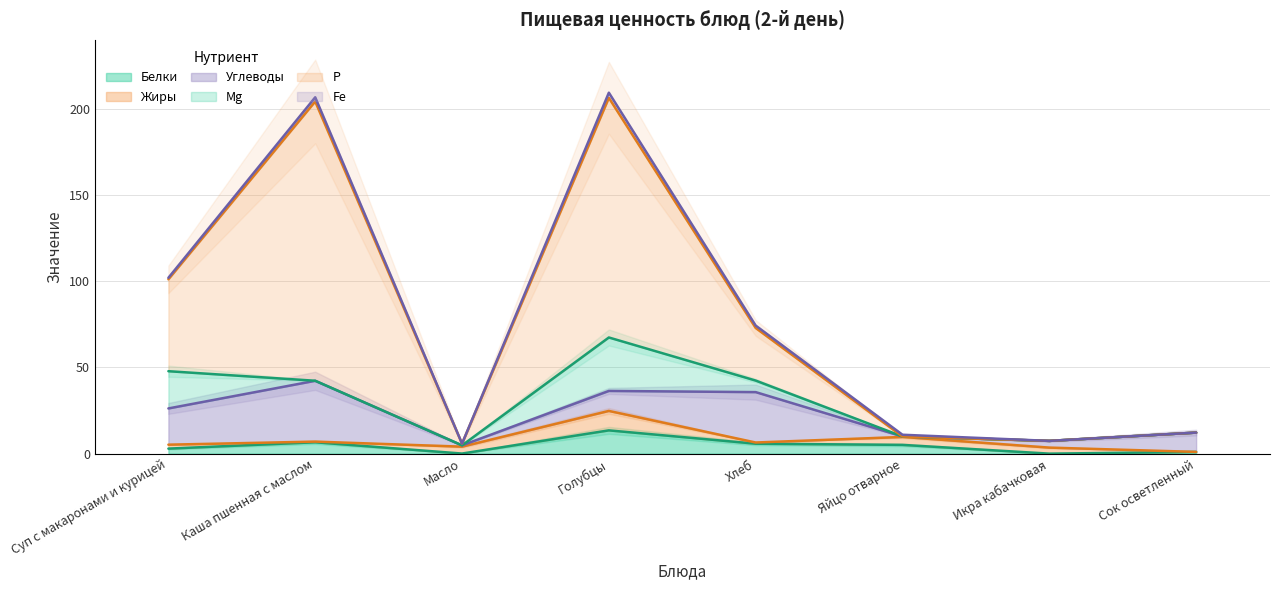

What is the spread (max minus min) of values at Сок осветленный?

11.2